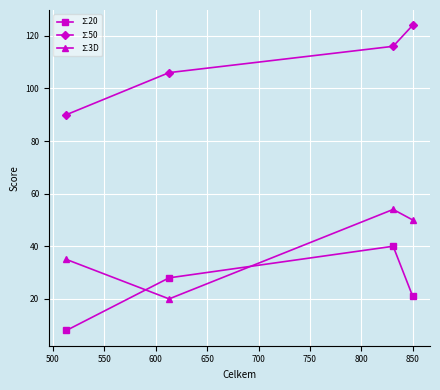

How many data points in ∑20 are above 28?

1